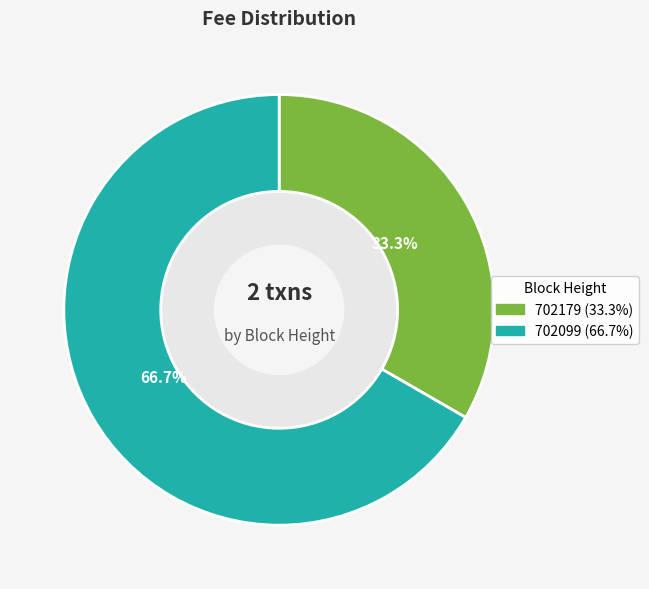

Which has a higher value, 702179 or 702099?

702099